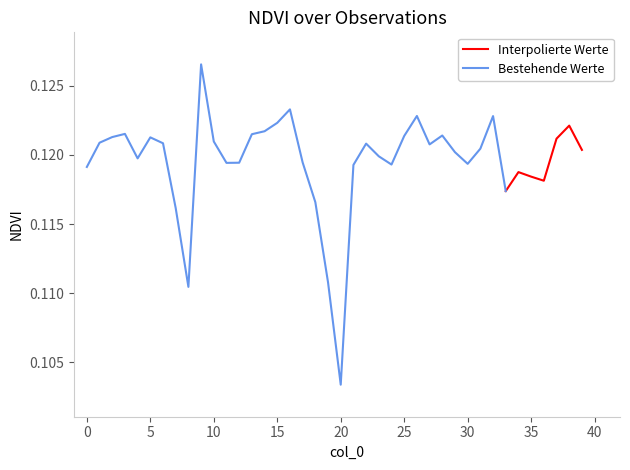

Reading left to right, extract all data points from this chart.

0=0.1	1=0.1	2=0.1	3=0.1	4=0.1	5=0.1	6=0.1	7=0.1	8=0.1	9=0.1	10=0.1	11=0.1	12=0.1	13=0.1	14=0.1	15=0.1	16=0.1	17=0.1	18=0.1	19=0.1	20=0.1	21=0.1	22=0.1	23=0.1	24=0.1	25=0.1	26=0.1	27=0.1	28=0.1	29=0.1	30=0.1	31=0.1	32=0.1	33=0.1	34=0.1	35=0.1	36=0.1	37=0.1	38=0.1	39=0.1